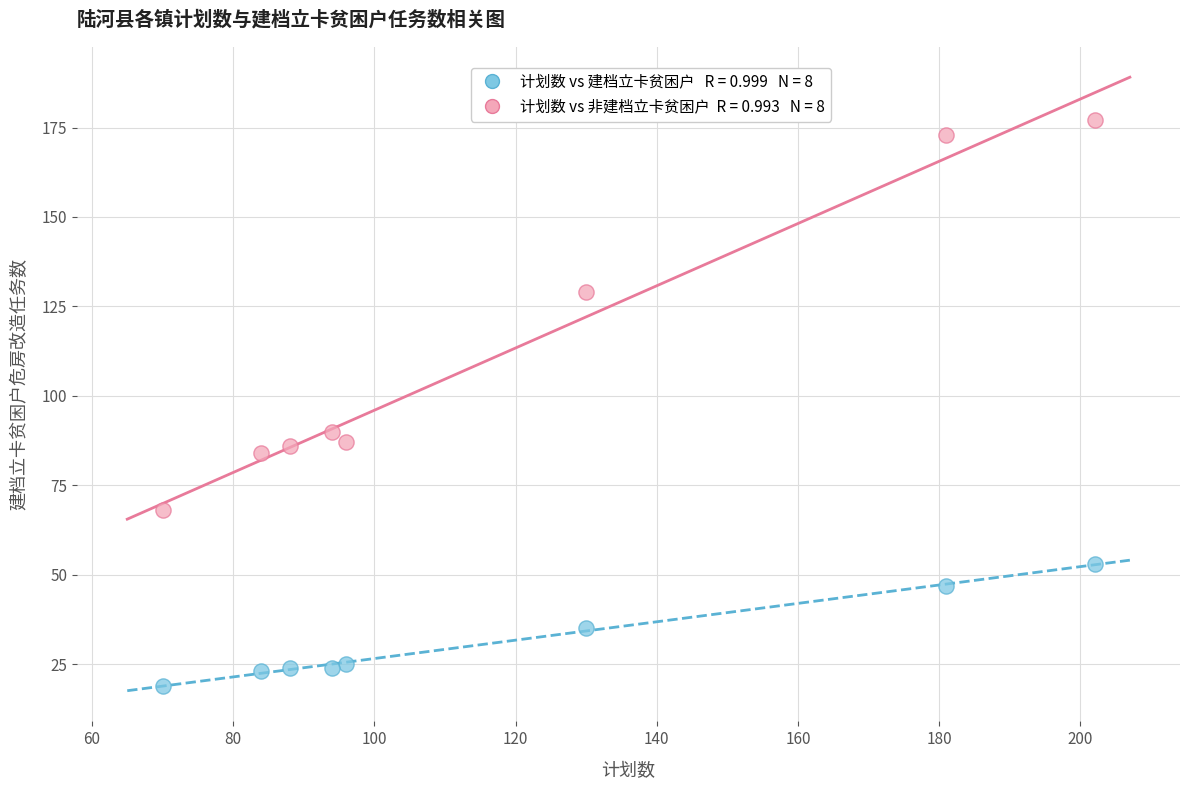

Across all series, what Y value is closest to 98?

90